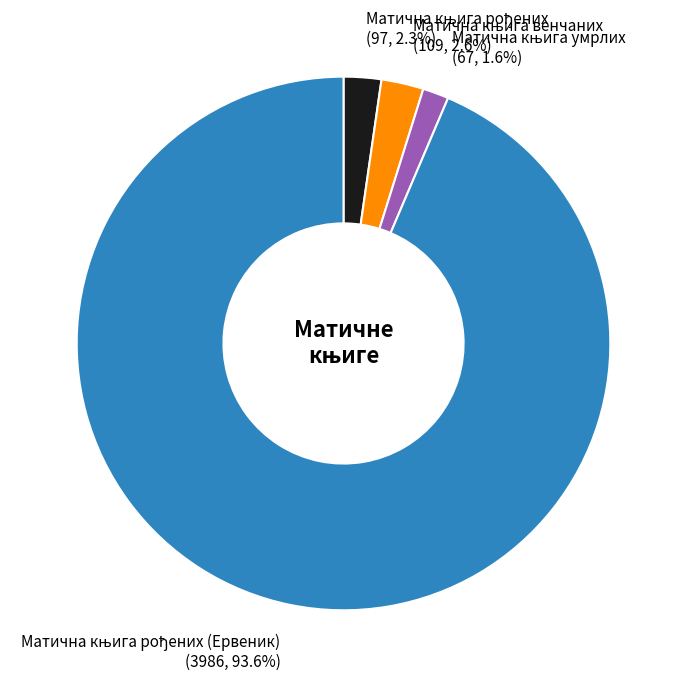

To the nearest percent, what is the average slice percentage?

25%